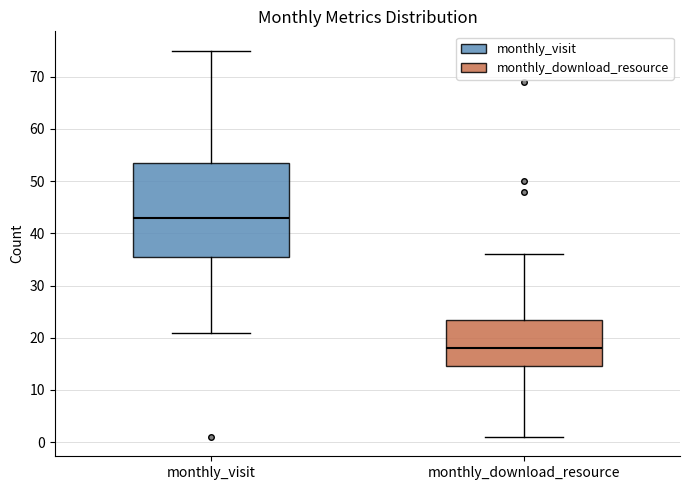

Reading left to right, transcribe this box plot: for each box, give where its median line is, the range the box spans, and where its two whiskers end, as read against the y-axis. The values are not printed on the chart, so give them approximately, as read against the axis.

monthly_visit: median 43, box 36 to 54, whiskers 21 to 75
monthly_download_resource: median 18, box 15 to 24, whiskers 1 to 36